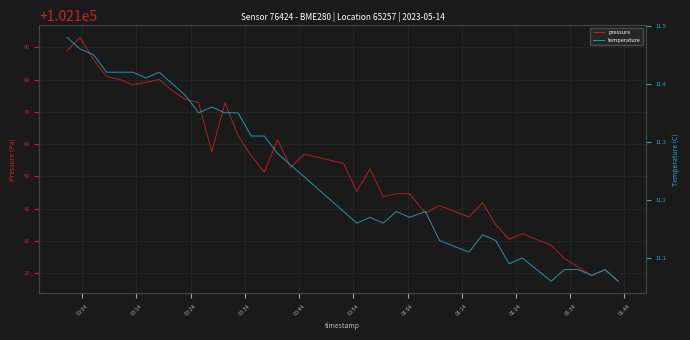

What is the highest value of the pressure series?

102193.1